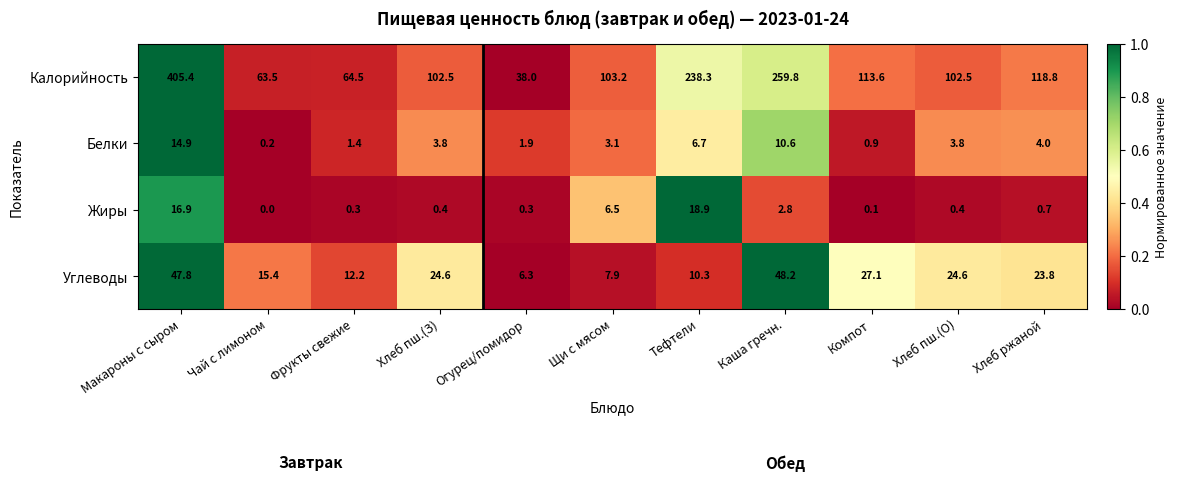

At which category is the sum across all series the highest?

Макароны с сыром